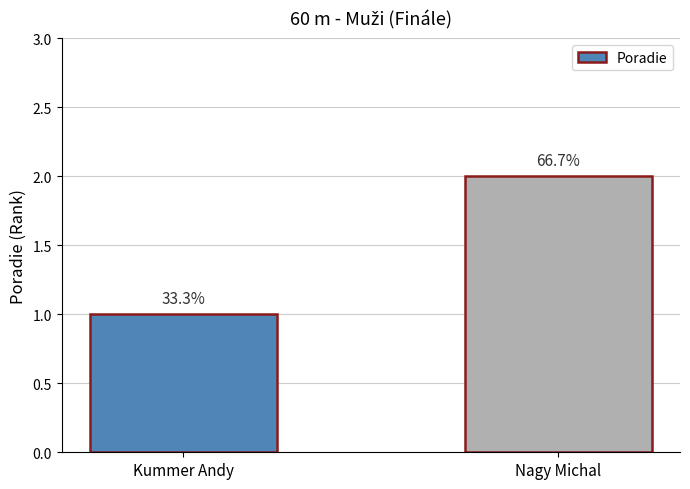

Reading right to left, what are all the values shown in this chart?

2	1